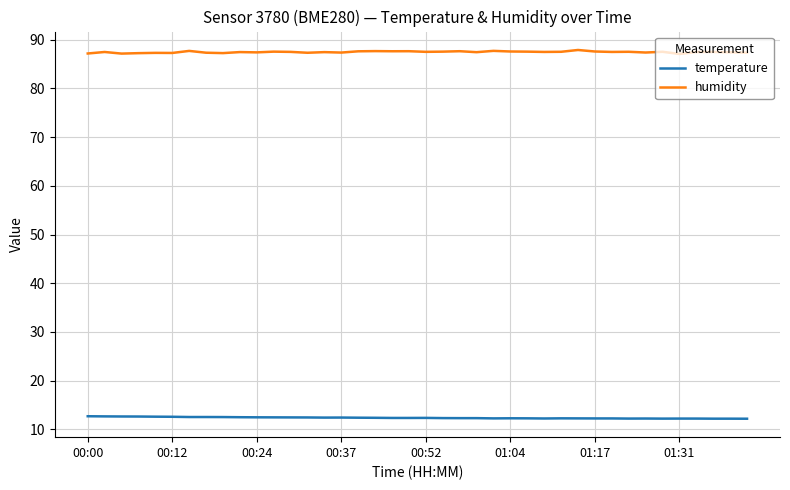

What is the highest value of the temperature series?

12.7